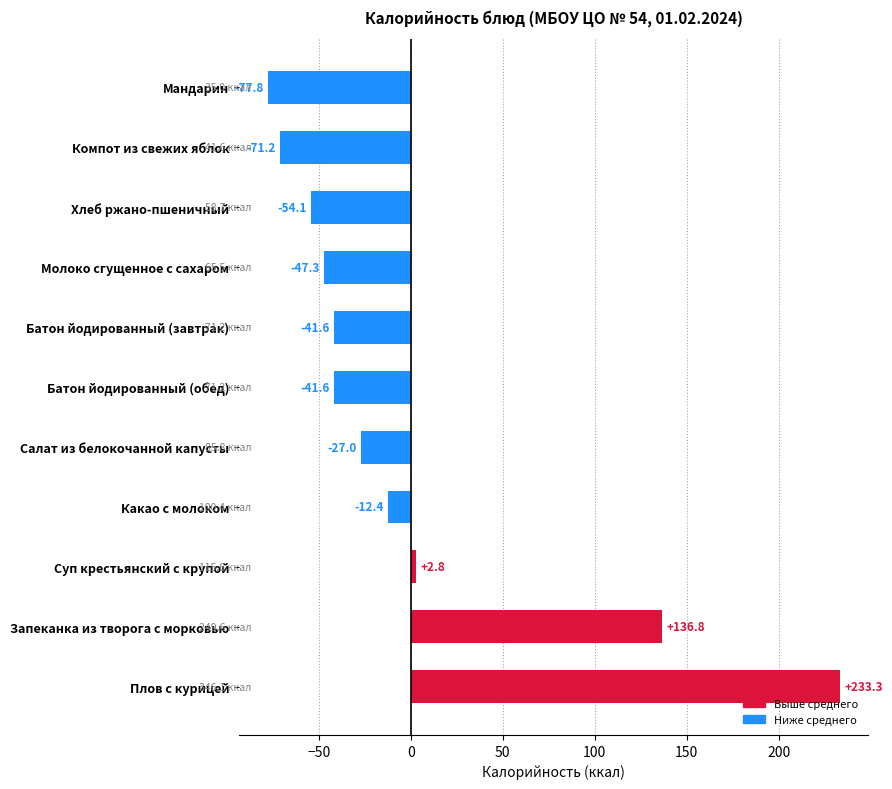

The value at Хлеб ржано-пшеничный is -24.1. True or false?

False